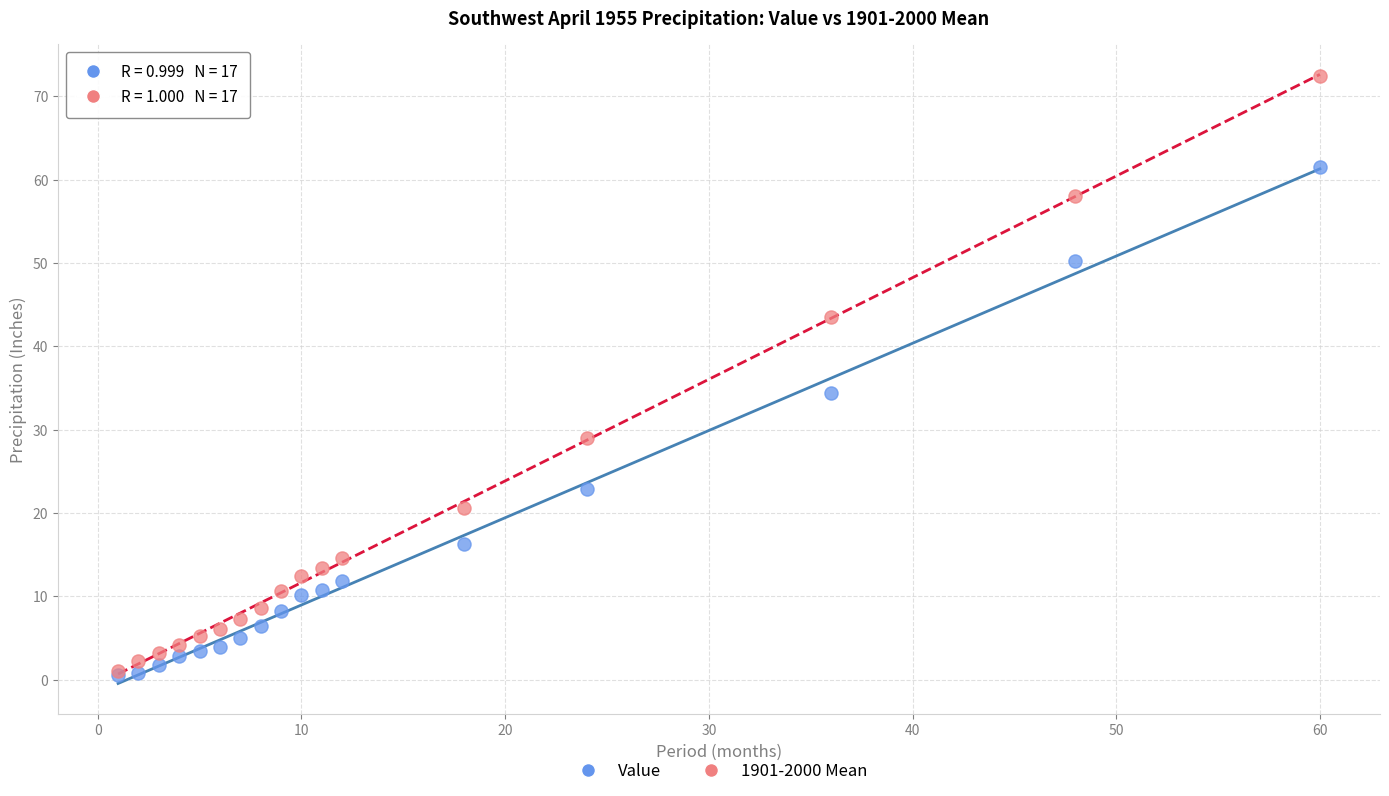

In the Value series, what Y value is closest to 31?

34.3